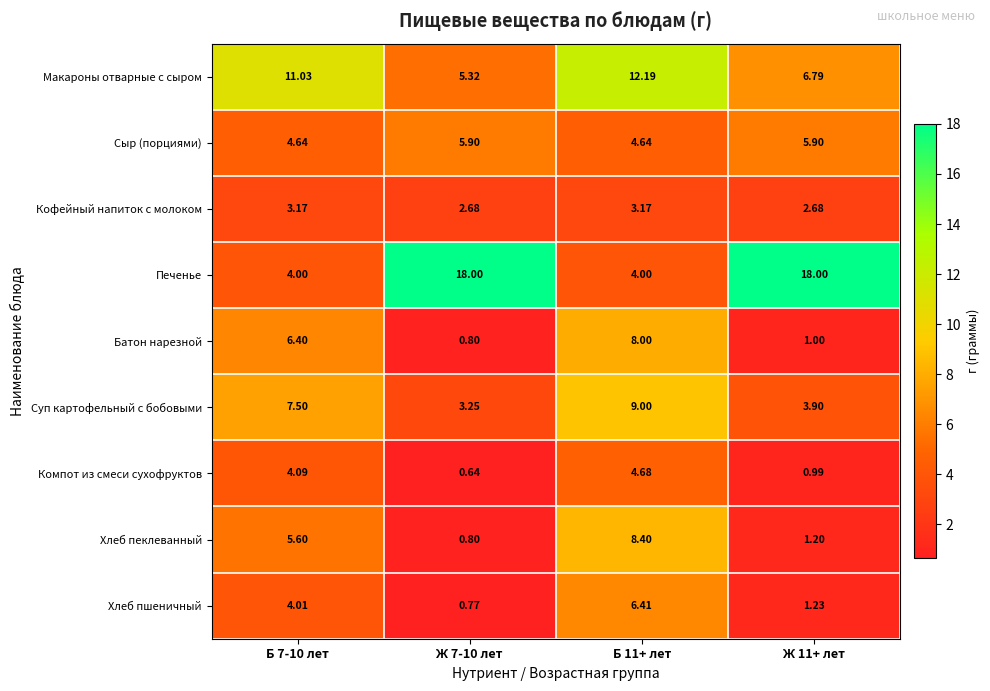

Is the value of Батон нарезной at Б 7-10 лет greater than the value of Хлеб пшеничный at Ж 7-10 лет?

Yes